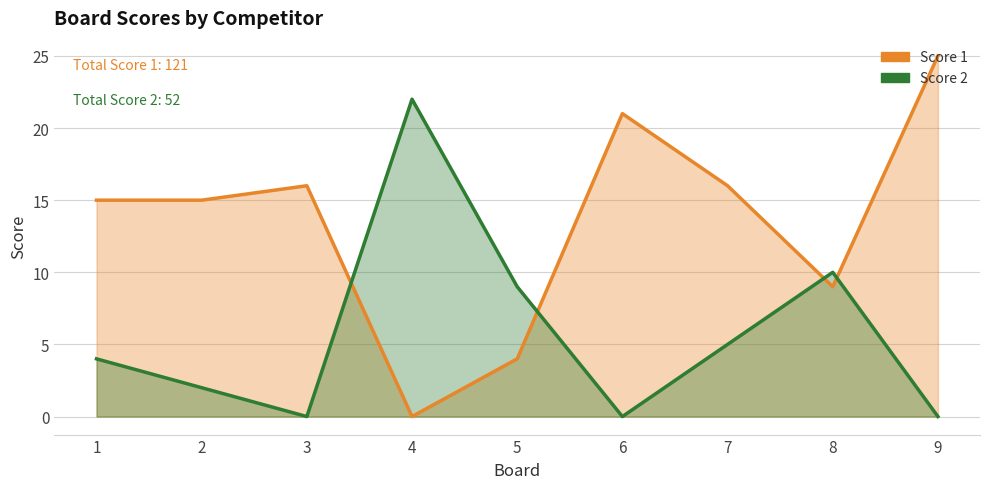

What is the sum of all Score 2 values?

52